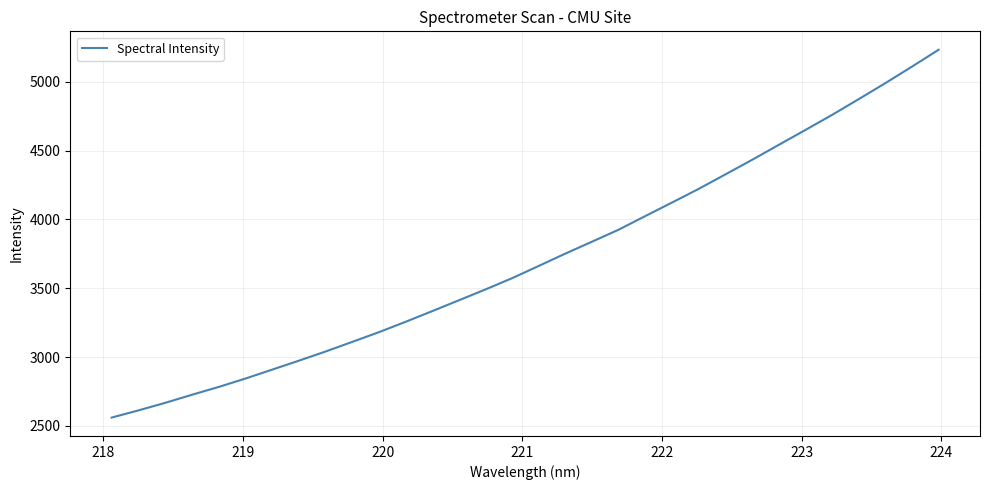

What is the greatest value displayed?

5233.5